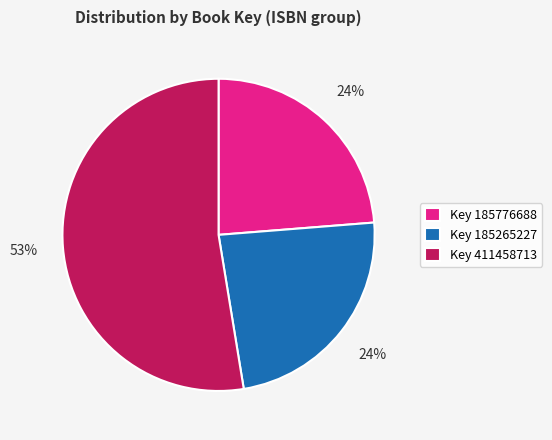

Approximately how many times larger is the value at Key 185265227 compared to Key 411458713?

0.5